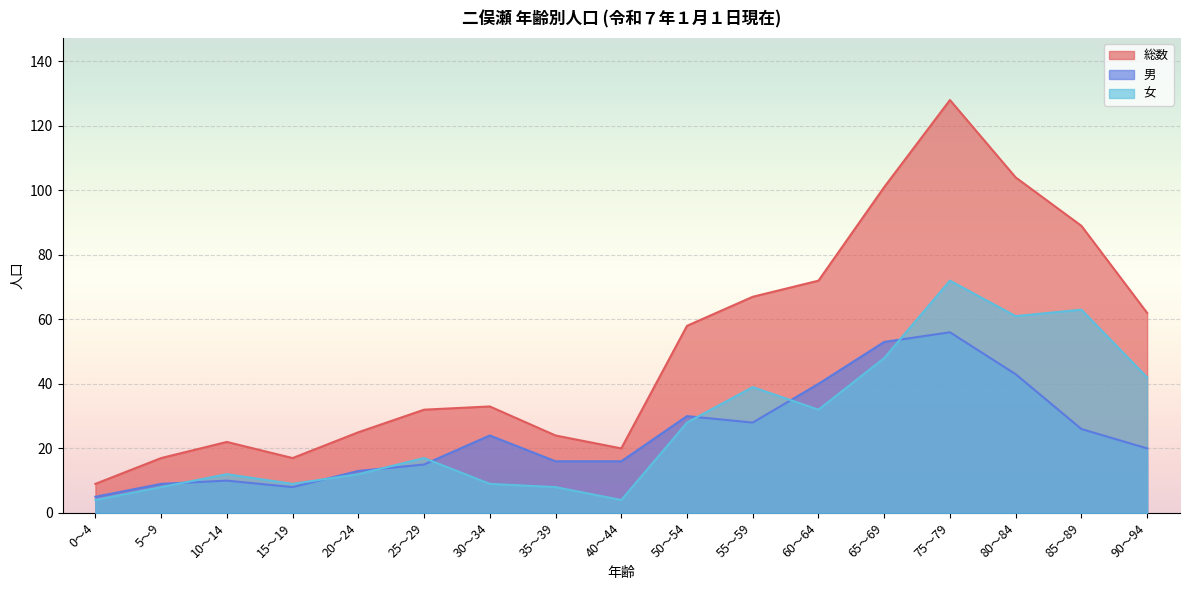

What is the difference between the maximum and minimum values in the 男 series?

51